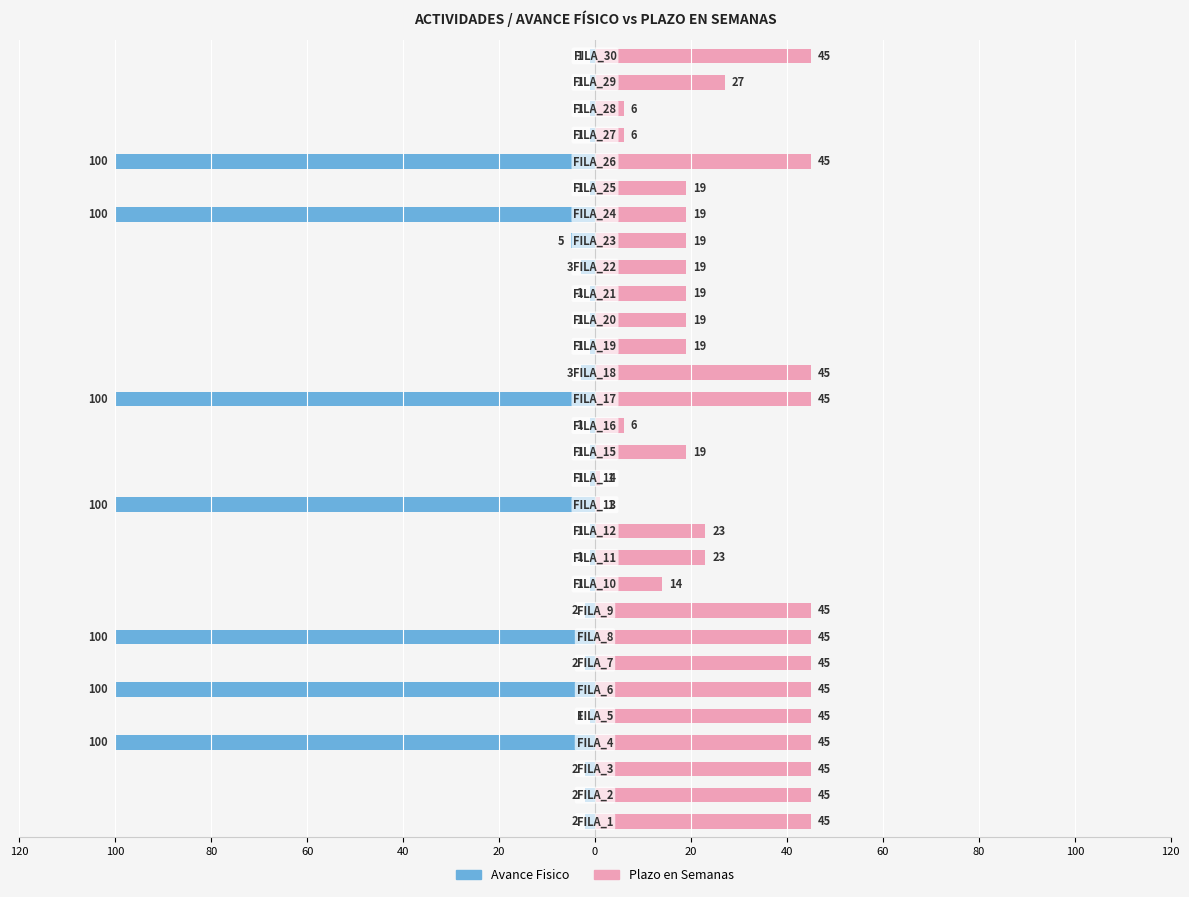

What are all the series names shown in the legend?

Avance Fisico, Plazo en Semanas